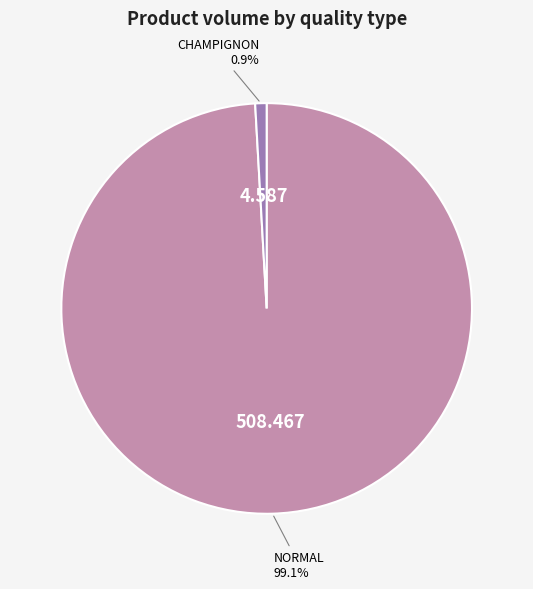

To the nearest percent, what portion does CHAMPIGNON represent?

1%